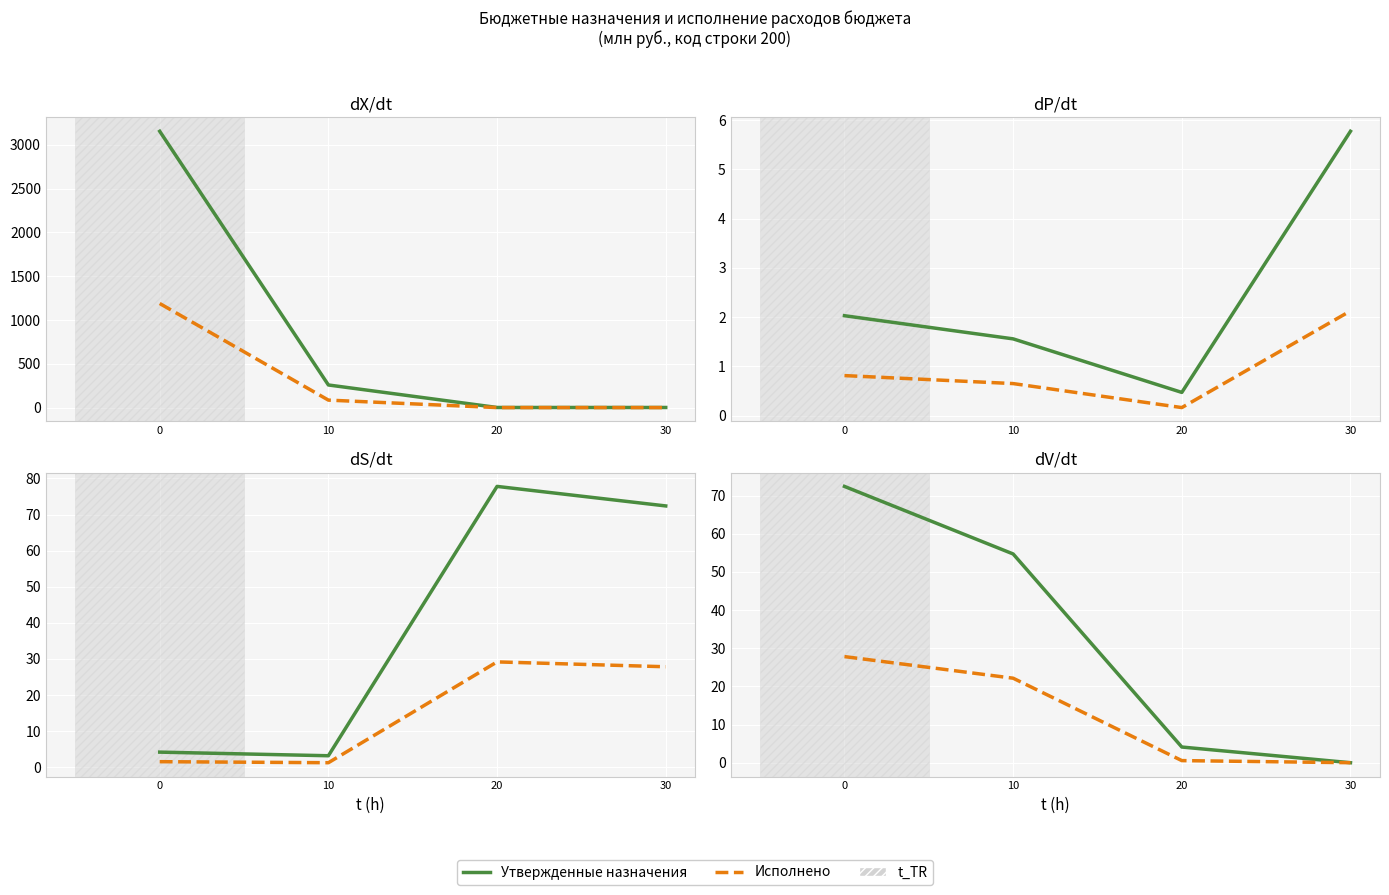

Is the value of Утвержденные бюджетные назначения at 30 greater than the value of Исполнено at 10?

No